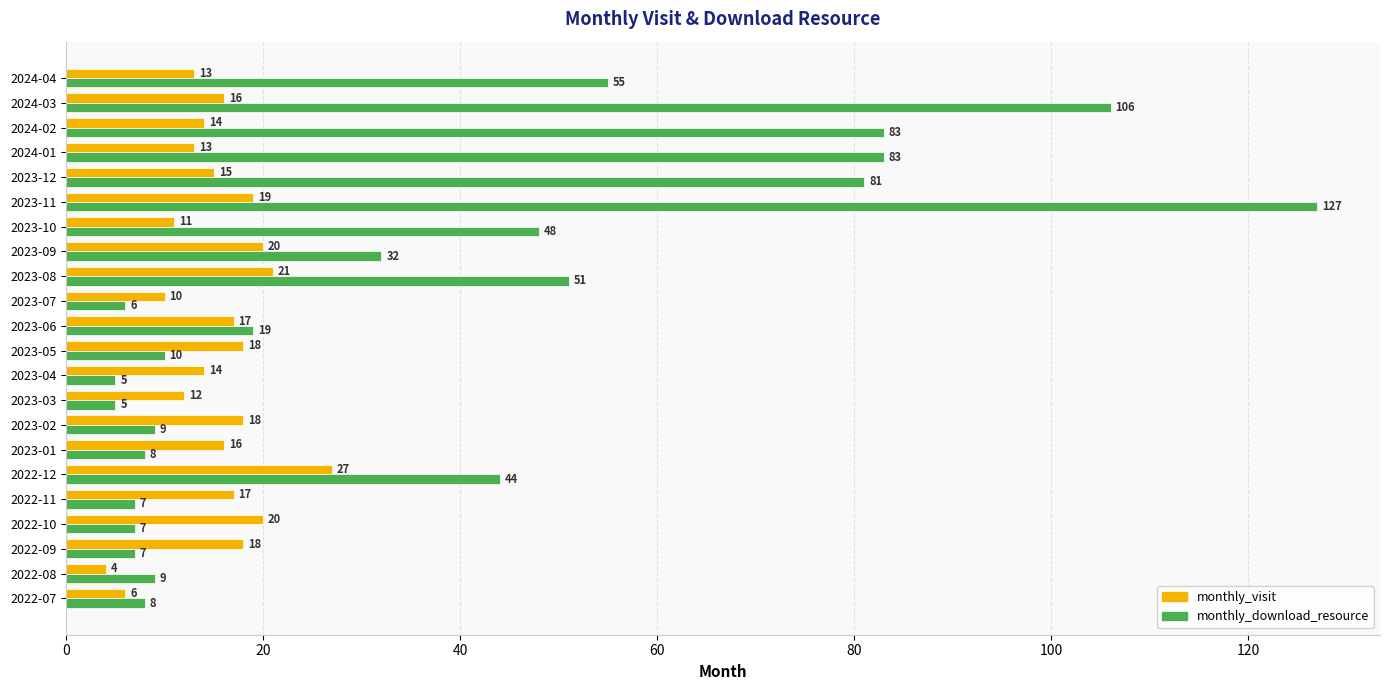

True or false: monthly_download_resource has a value of 8 at 2023-01.

True